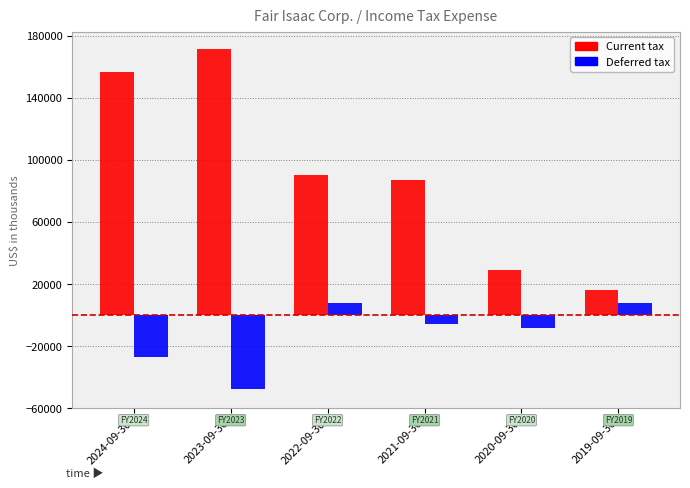

What is the difference between the highest and lowest values at 2024-09-30?

183874